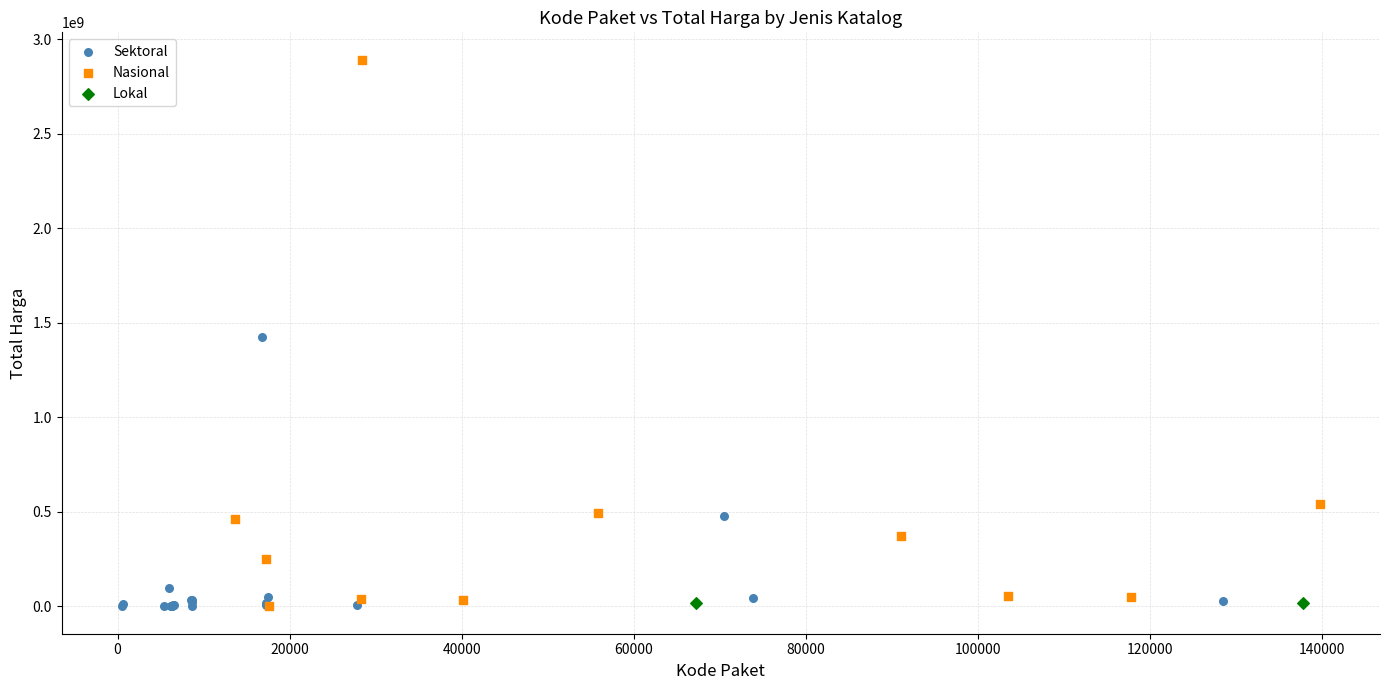

Which series has the widest spread of Y values?

Nasional